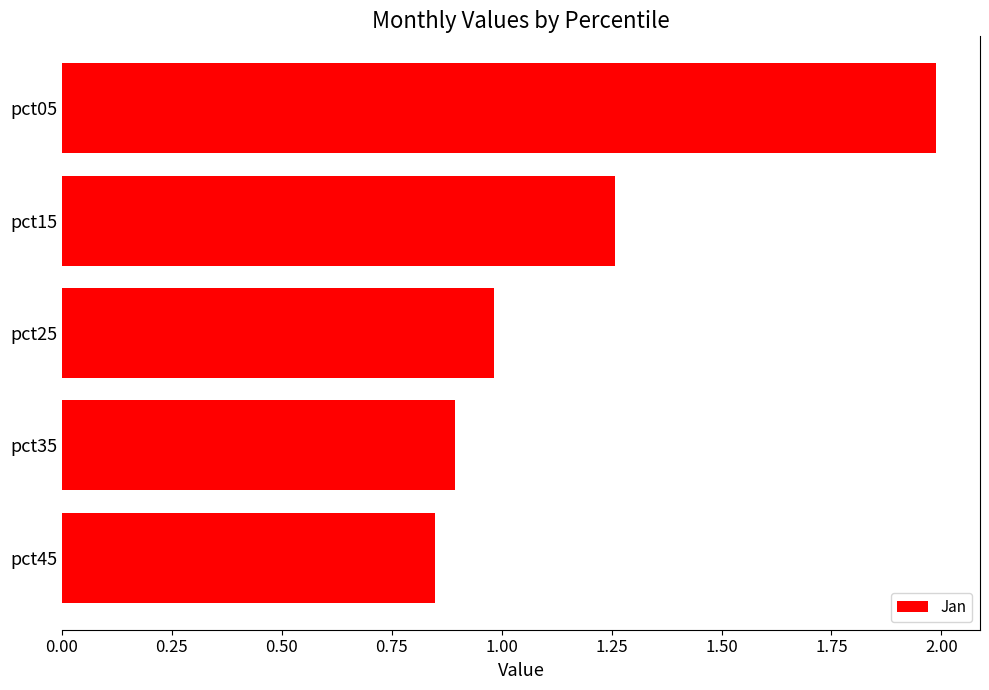

Which category has the lowest value across all series?

pct45